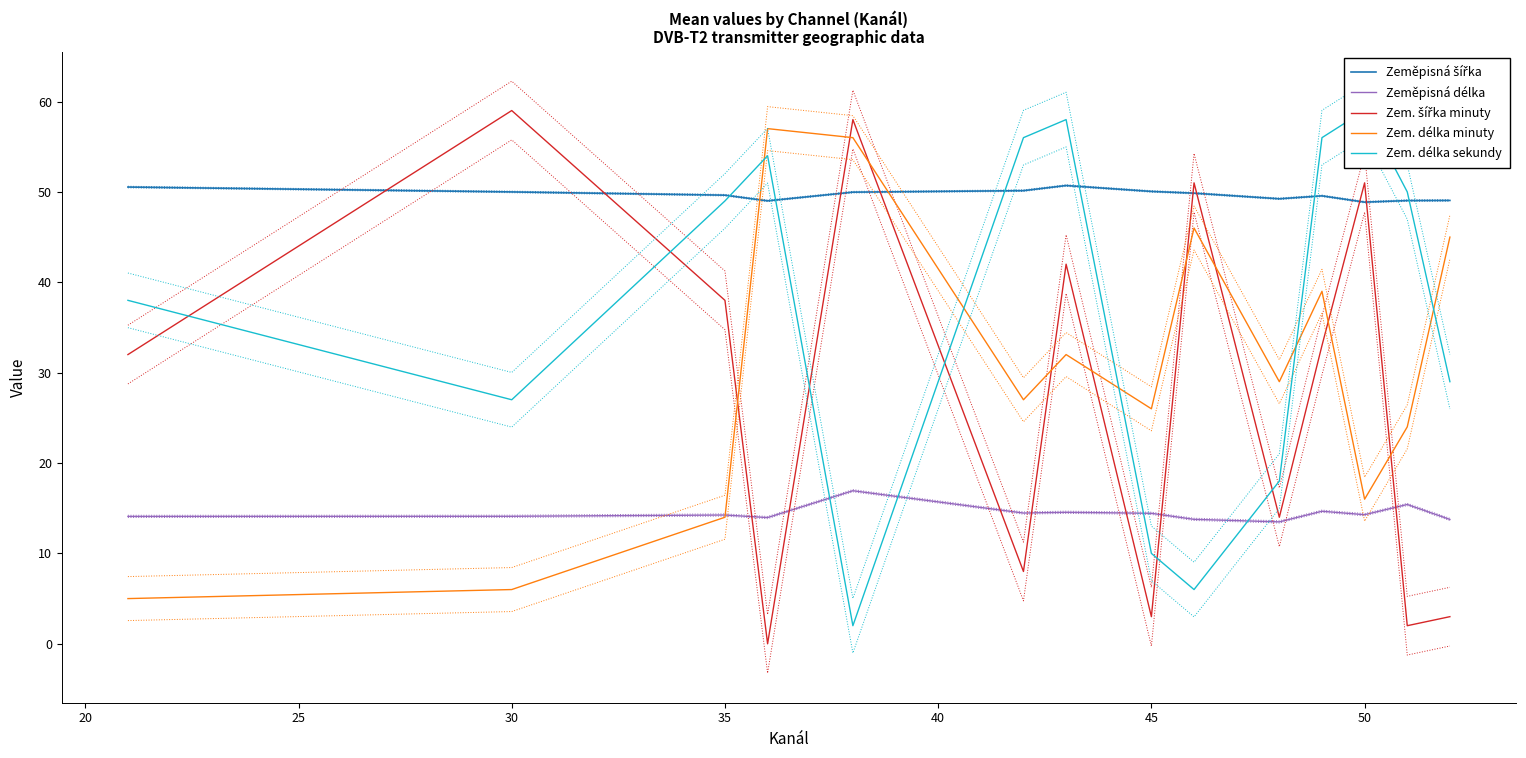

How many values in the Zem. délka minuty series exceed 29?

6